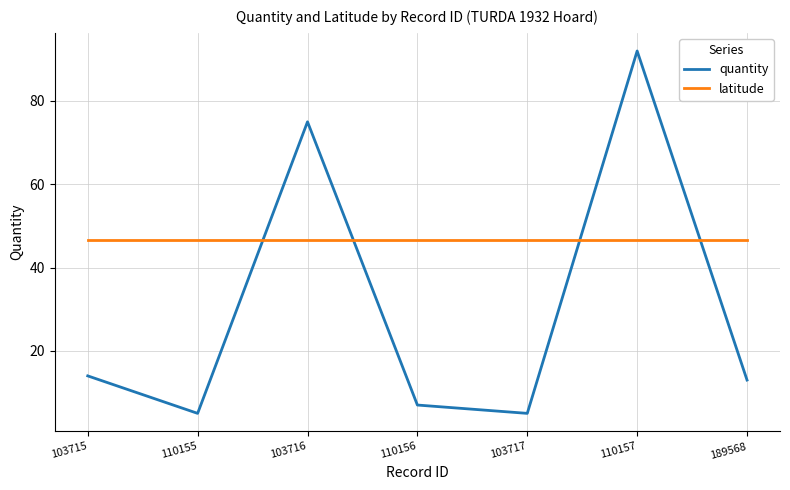

Read the latitude value at 103715.

46.6